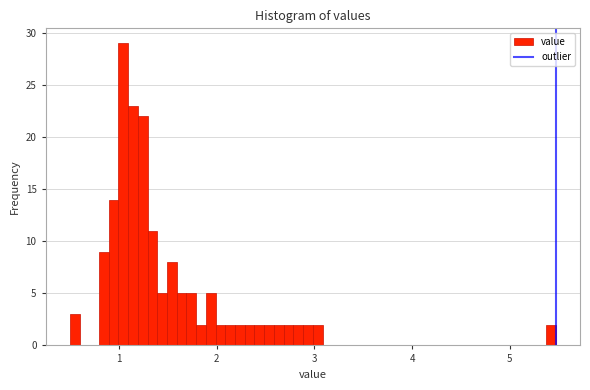

Read against the x-axis, roughly where is the centre of the tallest bar?

1.0